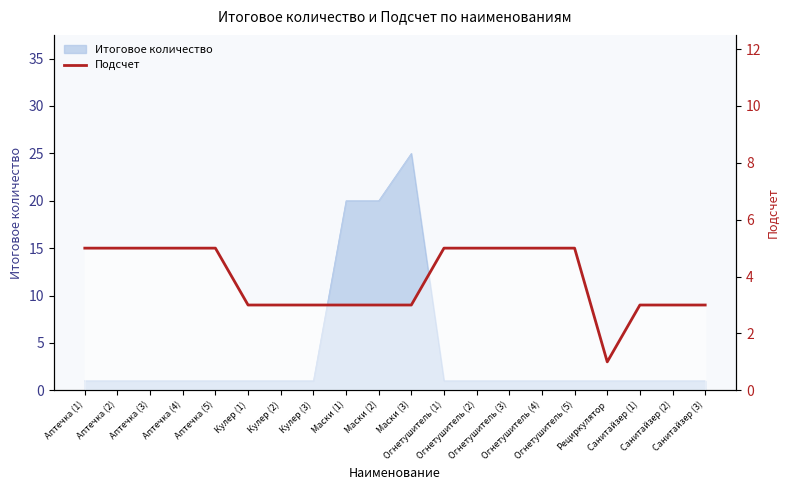

Rank the categories by value from lowest to highest.

Рециркулятор, Кулер (1), Кулер (2), Кулер (3), Маски (1), Маски (2), Маски (3), Санитайзер (1), Санитайзер (2), Санитайзер (3), Аптечка (1), Аптечка (2), Аптечка (3), Аптечка (4), Аптечка (5), Огнетушитель (1), Огнетушитель (2), Огнетушитель (3), Огнетушитель (4), Огнетушитель (5)